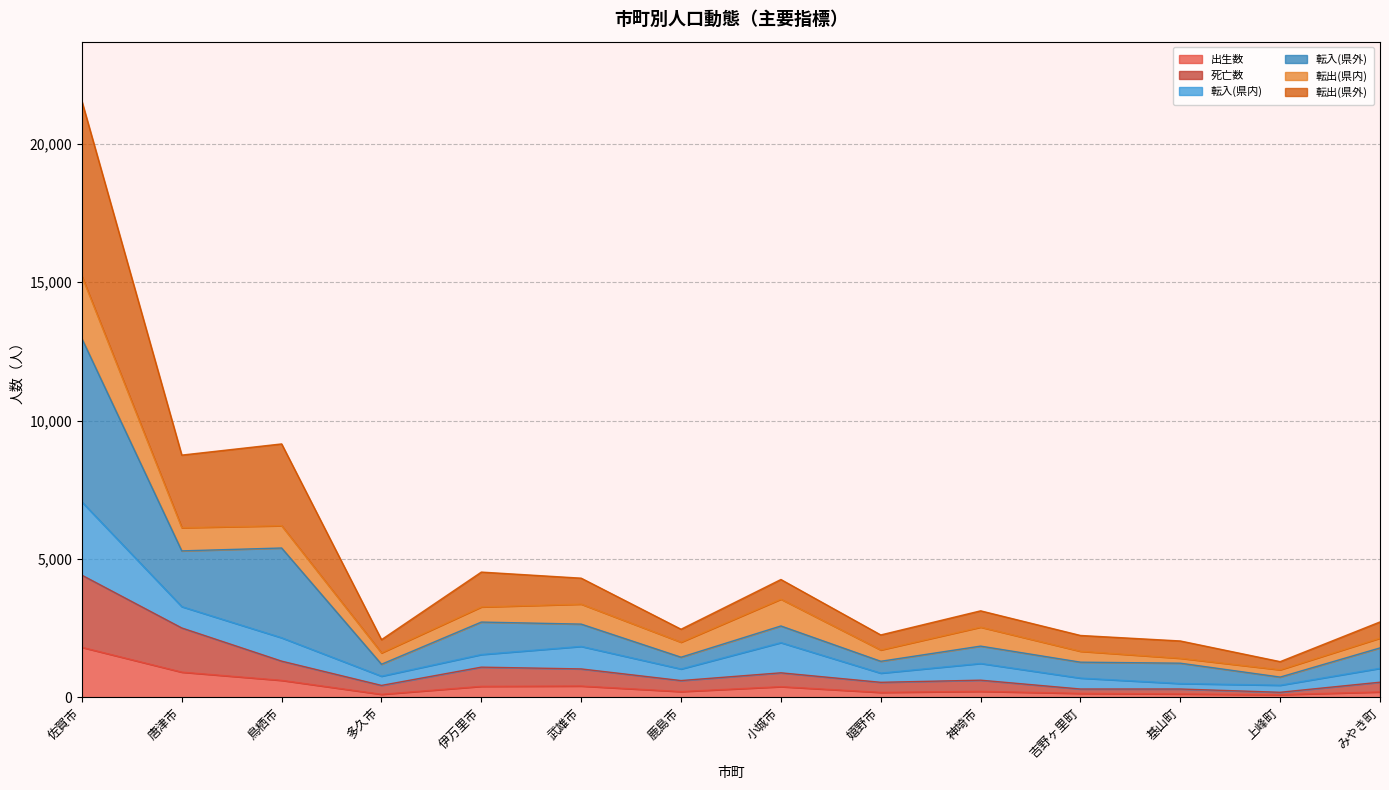

What is the label of the 10th point from the right?

伊万里市